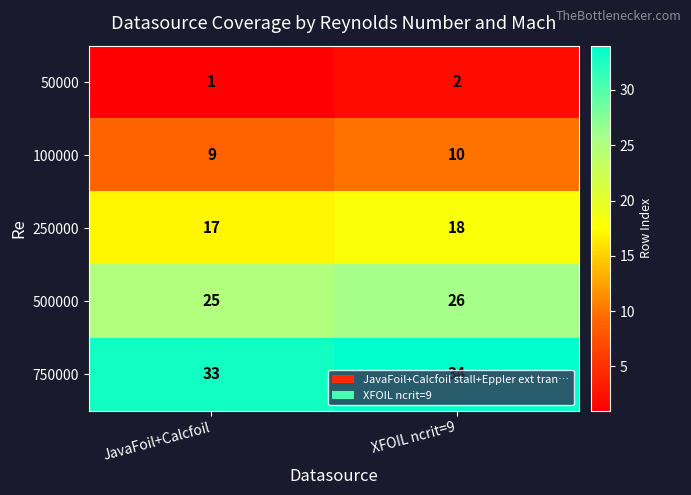

The value of 250000 at JavaFoil+Calcfoil is 17. True or false?

True